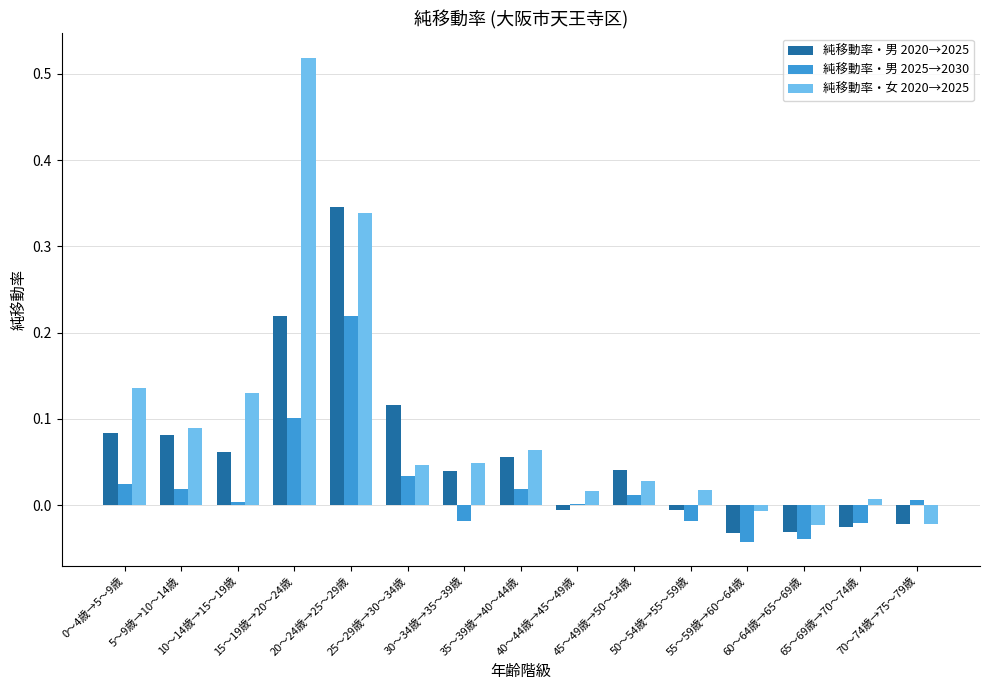

Which series has the largest total across all categories?

純移動率・女 2020→2025